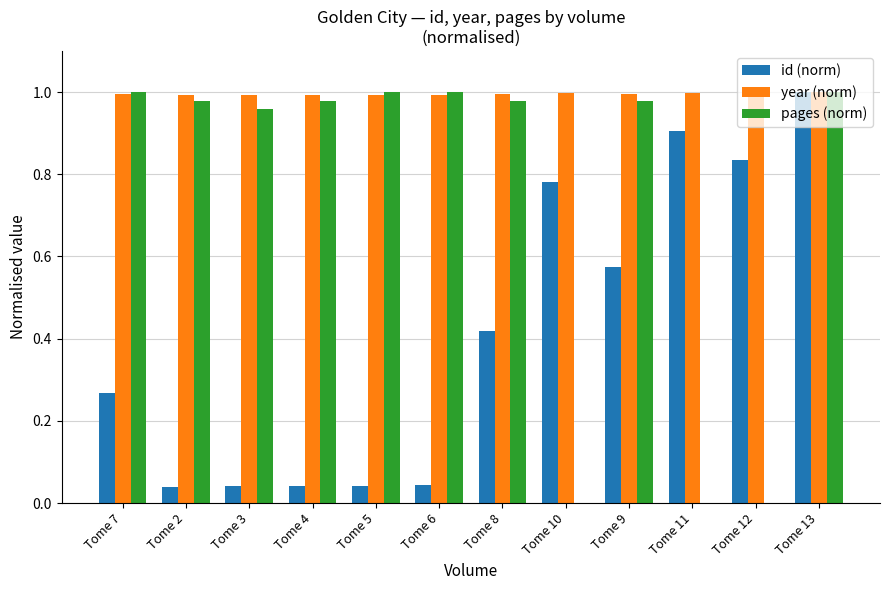

What is the total value across all series at Tome 3?

2.0